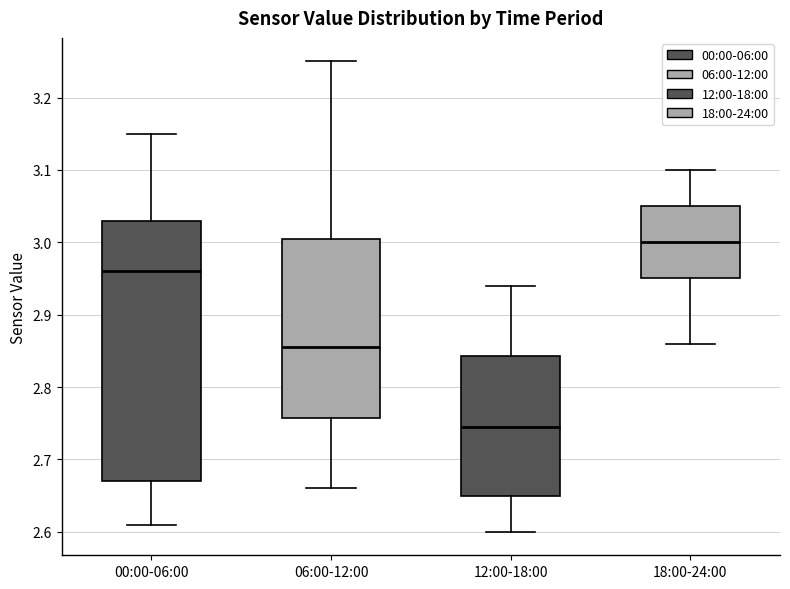

Reading left to right, read every box against the y-axis: the position of its median line, the range the box covers, and the ends of its whiskers. The values are not printed on the chart, so give them approximately, as read against the axis.

00:00-06:00: median 2.96, box 2.67 to 3.03, whiskers 2.61 to 3.15
06:00-12:00: median 2.86, box 2.76 to 3.01, whiskers 2.66 to 3.25
12:00-18:00: median 2.75, box 2.65 to 2.84, whiskers 2.60 to 2.94
18:00-24:00: median 3.00, box 2.95 to 3.05, whiskers 2.86 to 3.10